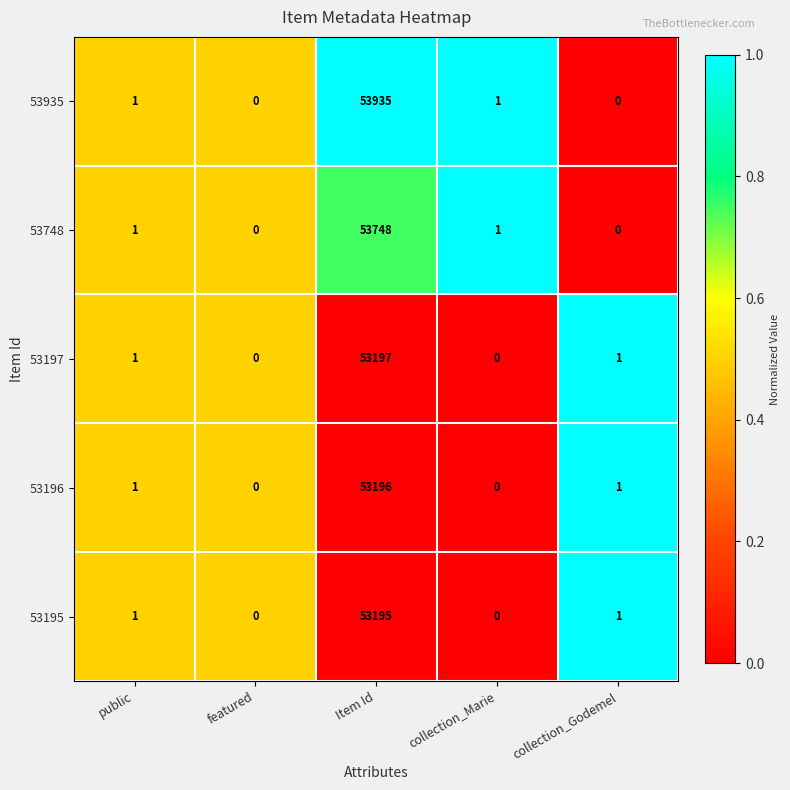

The 53196 series shows -34013 at collection_Marie. True or false?

False